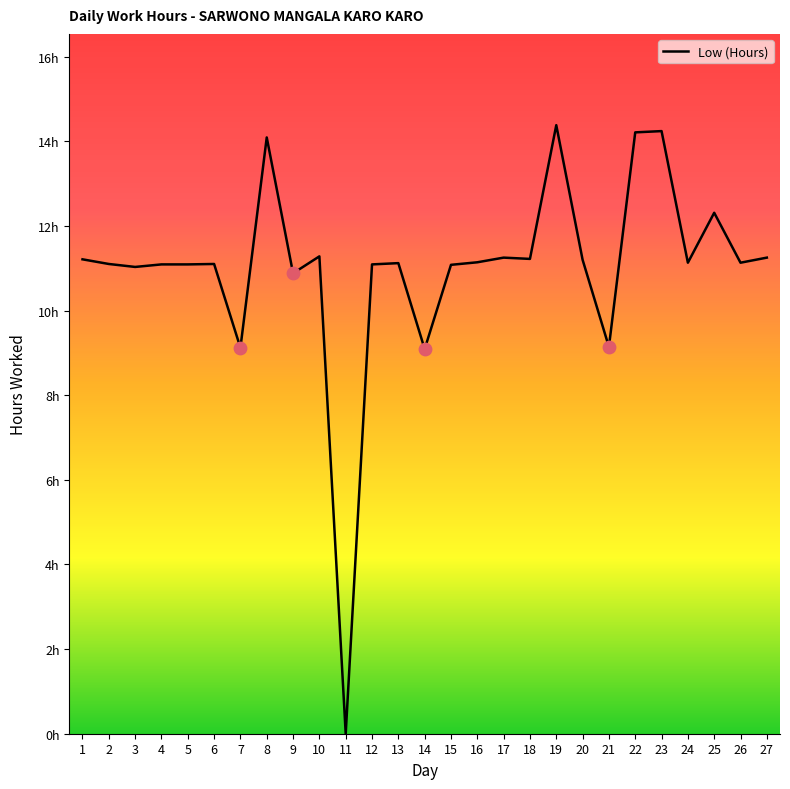

What is the ratio of the value at 9 to the value at 24?

1.0